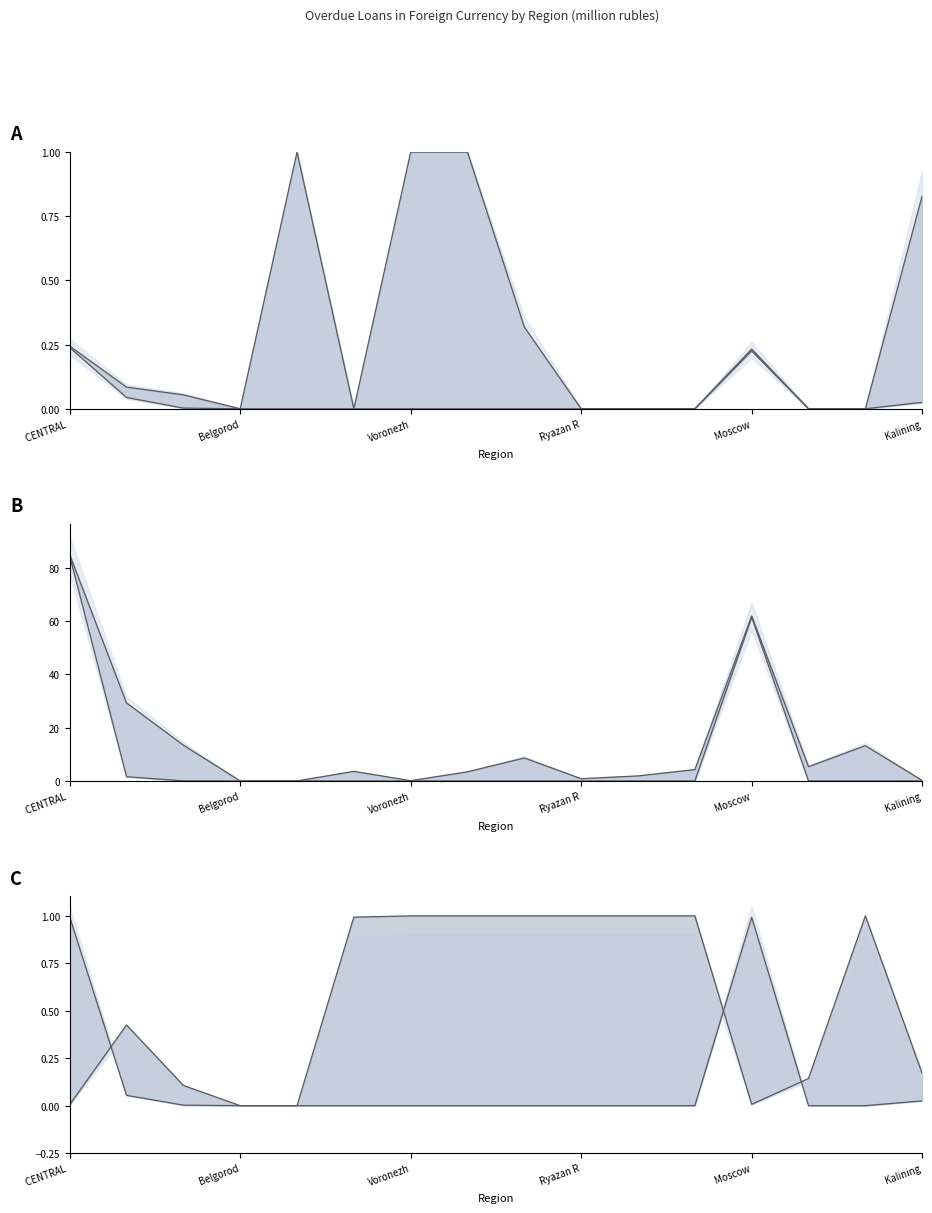

At which label does Total Debt first exceed 4?

CENTRAL